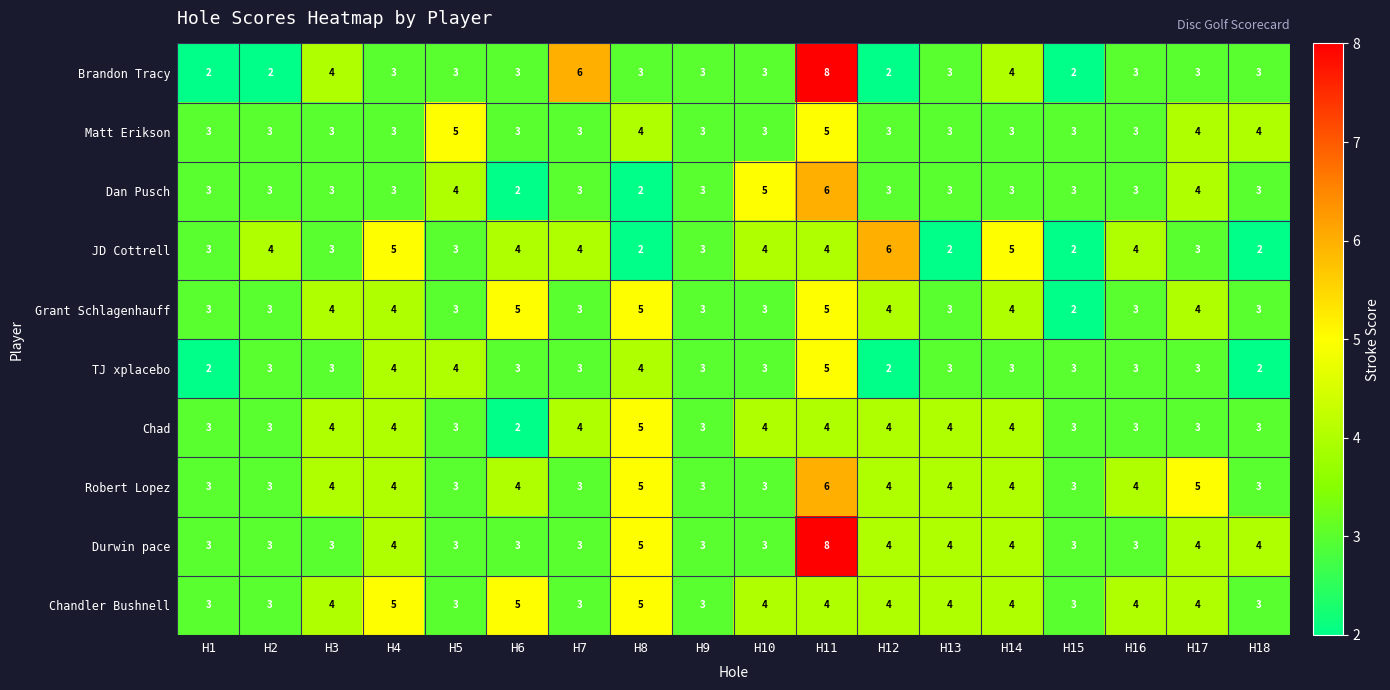

What is the highest value of the Grant Schlagenhauff series?

5